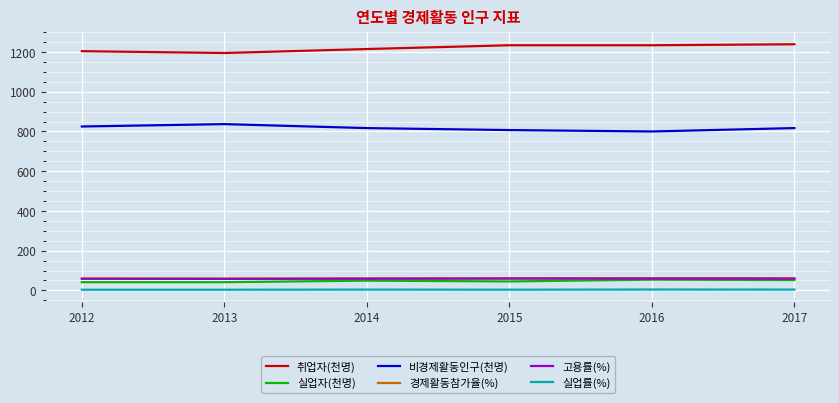

Which series changed the most between 2012 and 2017?

취업자(천명)